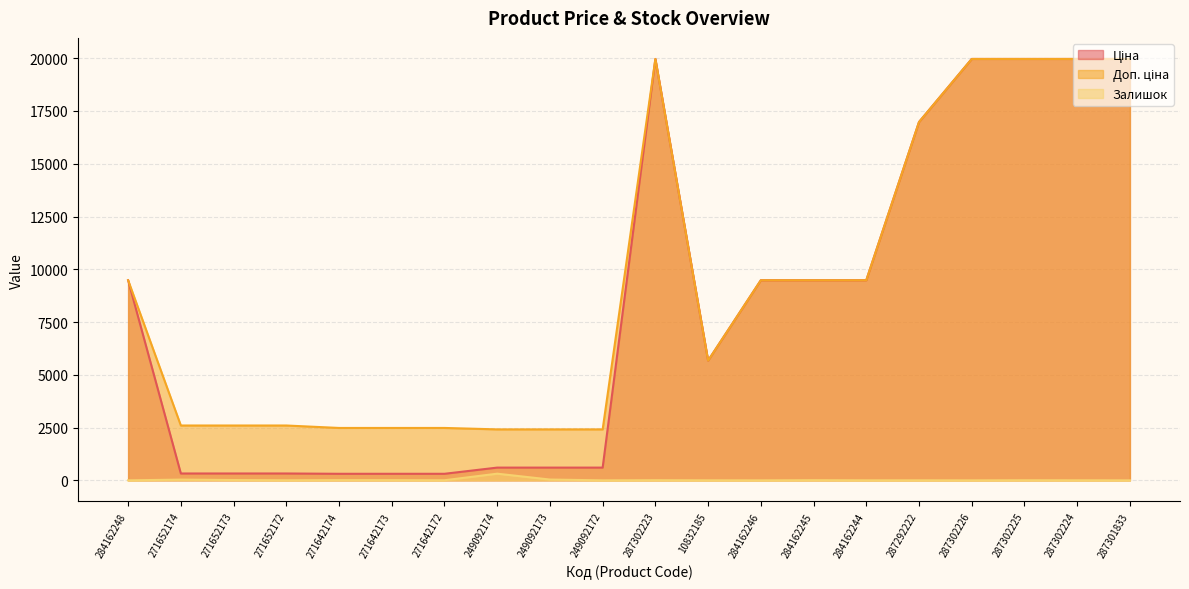

The Ціна series shows 13663.5 at 287301833. True or false?

False